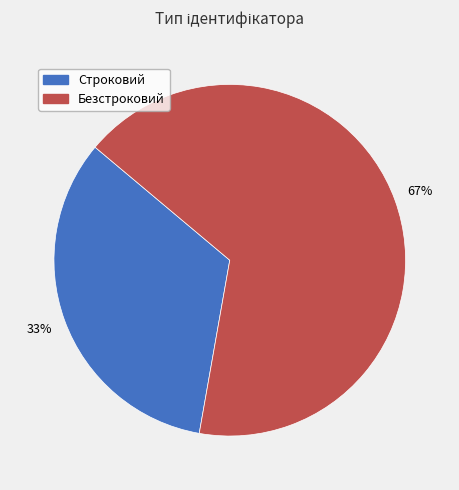

Combined, do Строковий and Безстроковий account for over 50%?

Yes